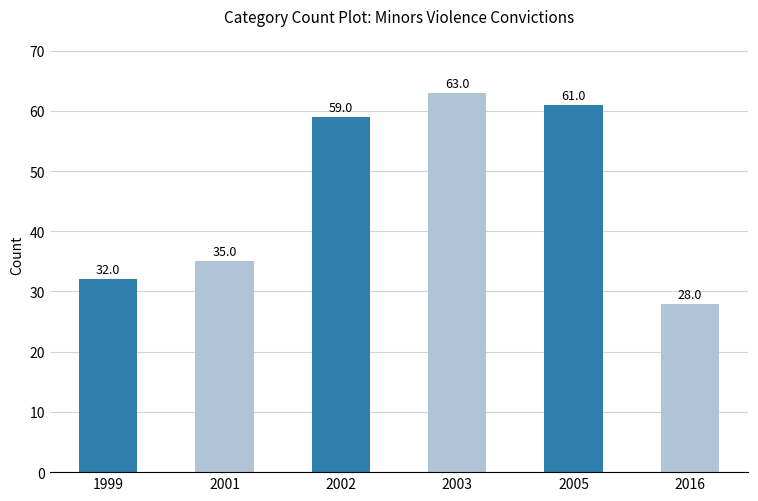

What is the value of the 2nd bar from the left?

35